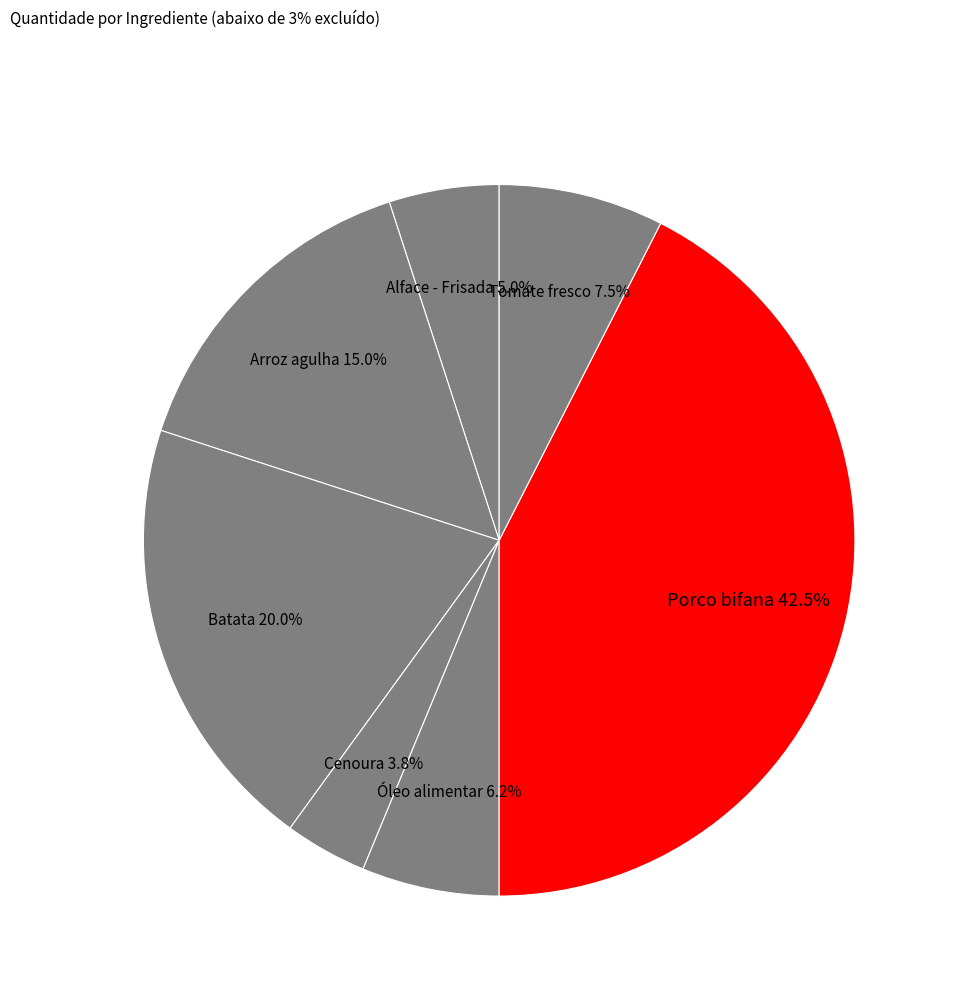

Which category has the biggest portion of the pie?

Porco bifana